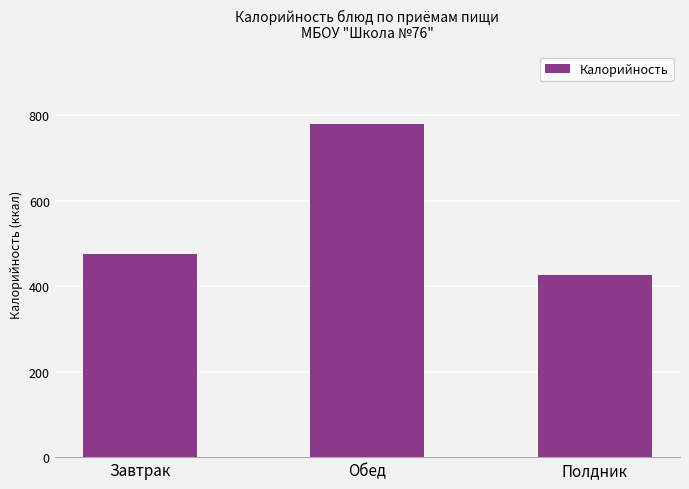

How many categories are shown in the chart?

3